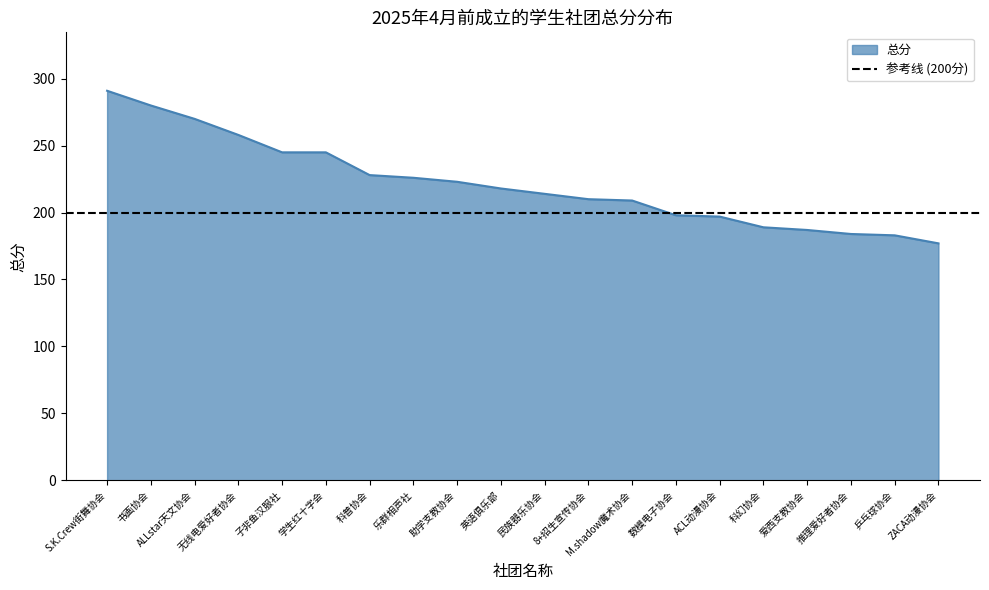

Count the number of data series in this chart.

1